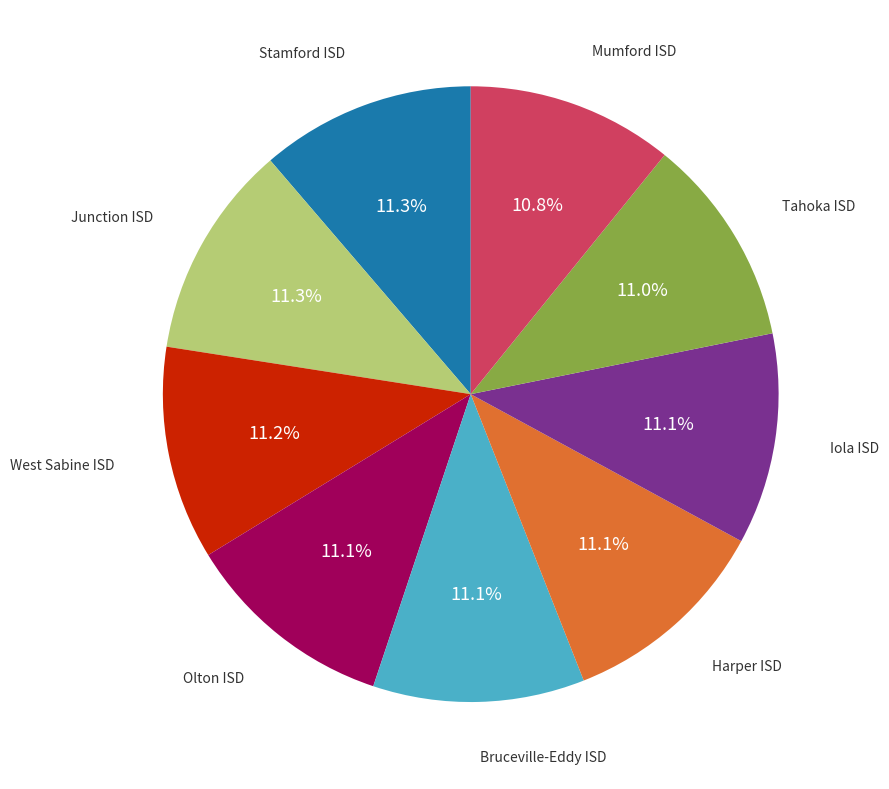

Does any single category account for the majority?

No